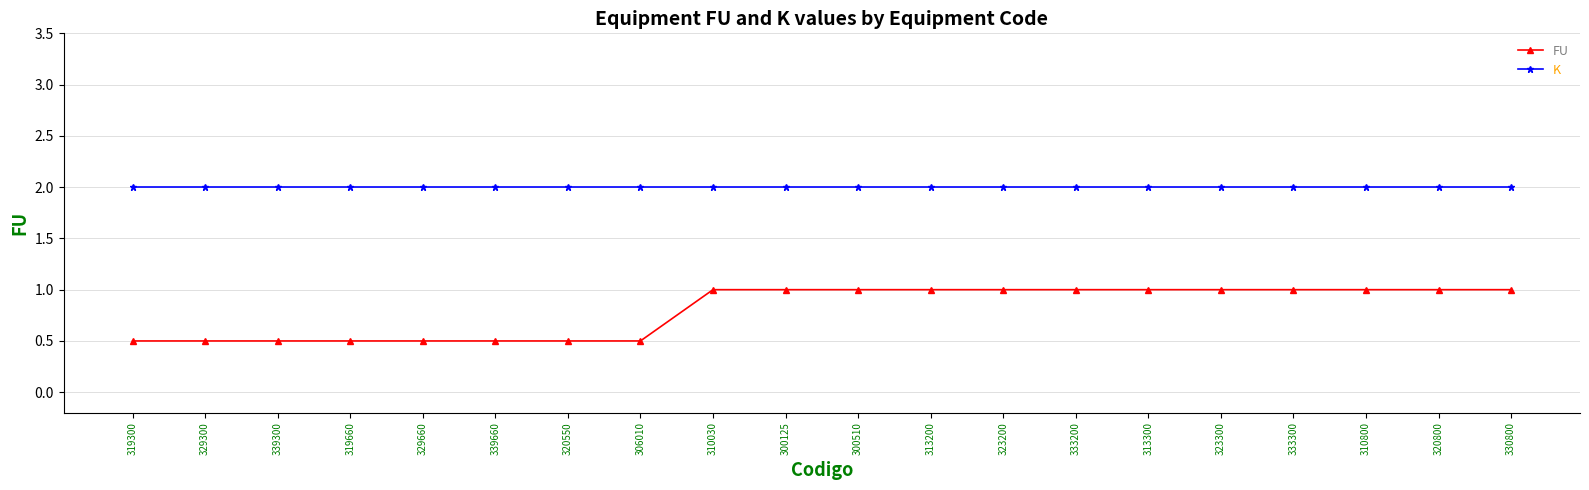

List the series in order of their peak value, highest first.

K, FU